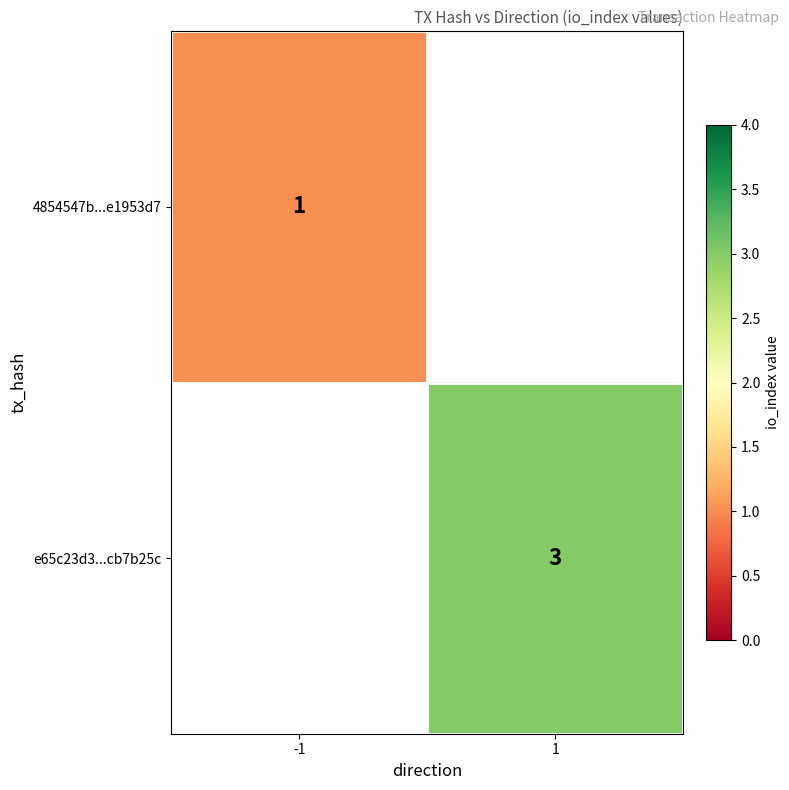

The value of 4854547b...e1953d7 at -1 is 1.8. True or false?

False